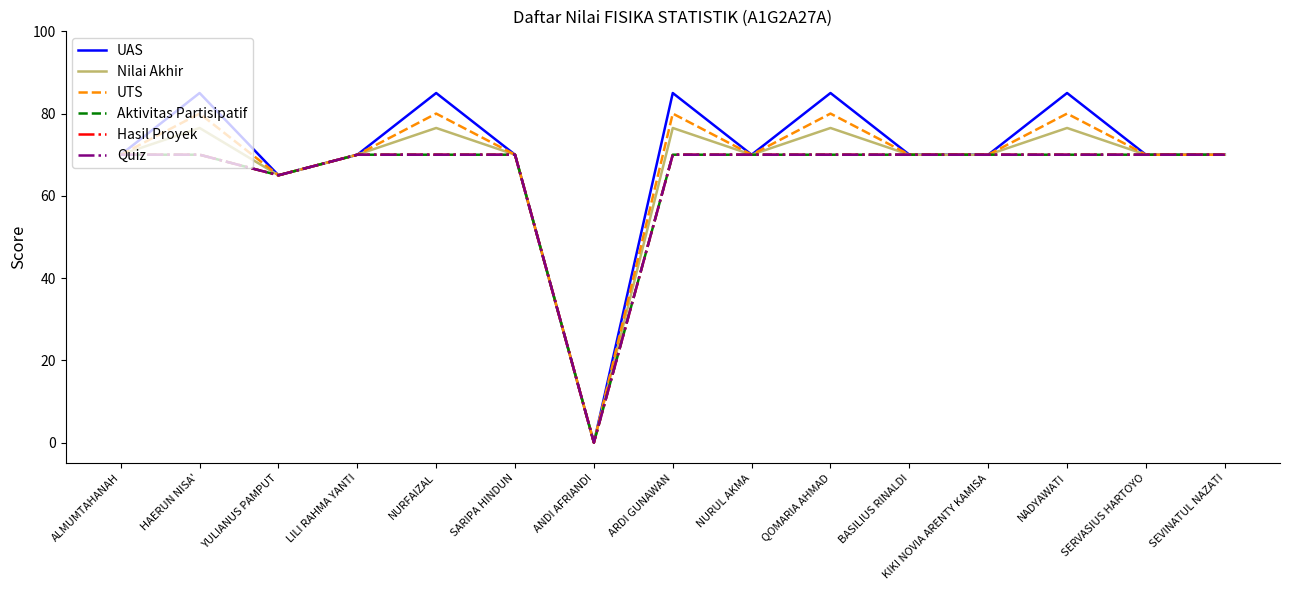

Does the chart display data point markers on the line(s)?

No